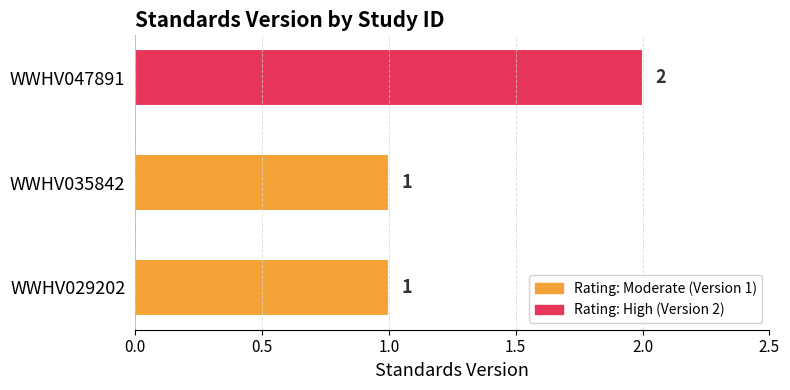

What is the change in value from WWHV029202 to WWHV047891?

+1